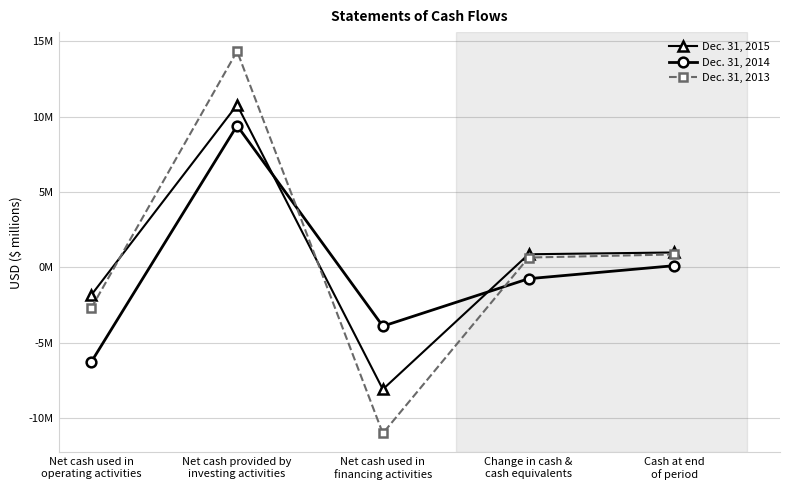

Where does the Dec. 31, 2015 series first go above 0?

Net cash provided by
investing activities